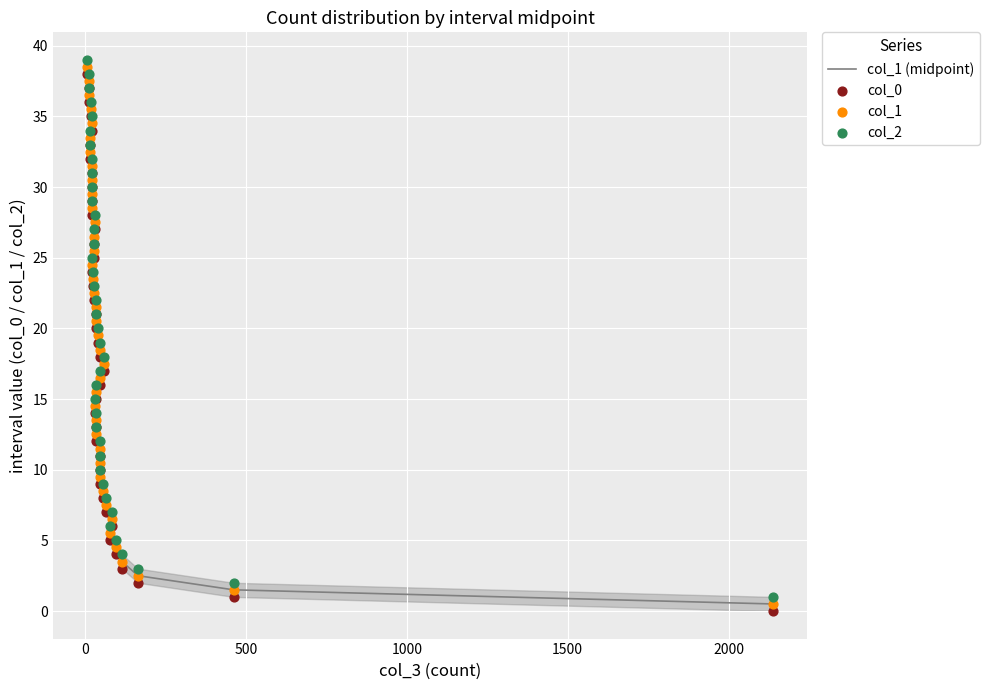

Which series has the largest total across all categories?

col_2